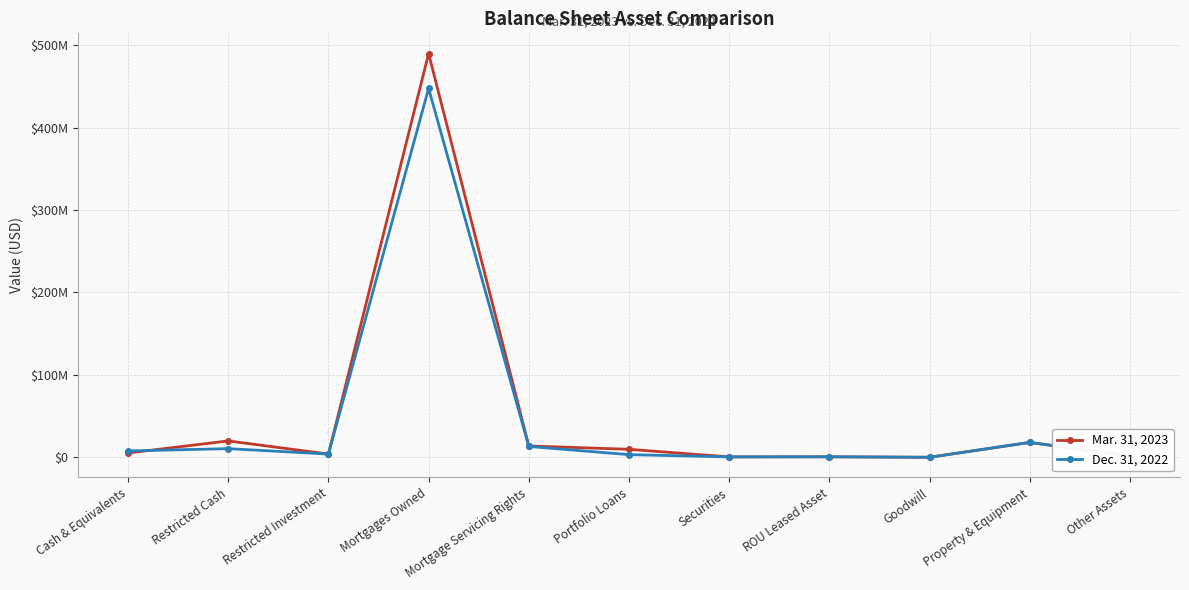

In Mar. 31, 2023, how many points are higher than both neighbors (excluding endpoints)?

4